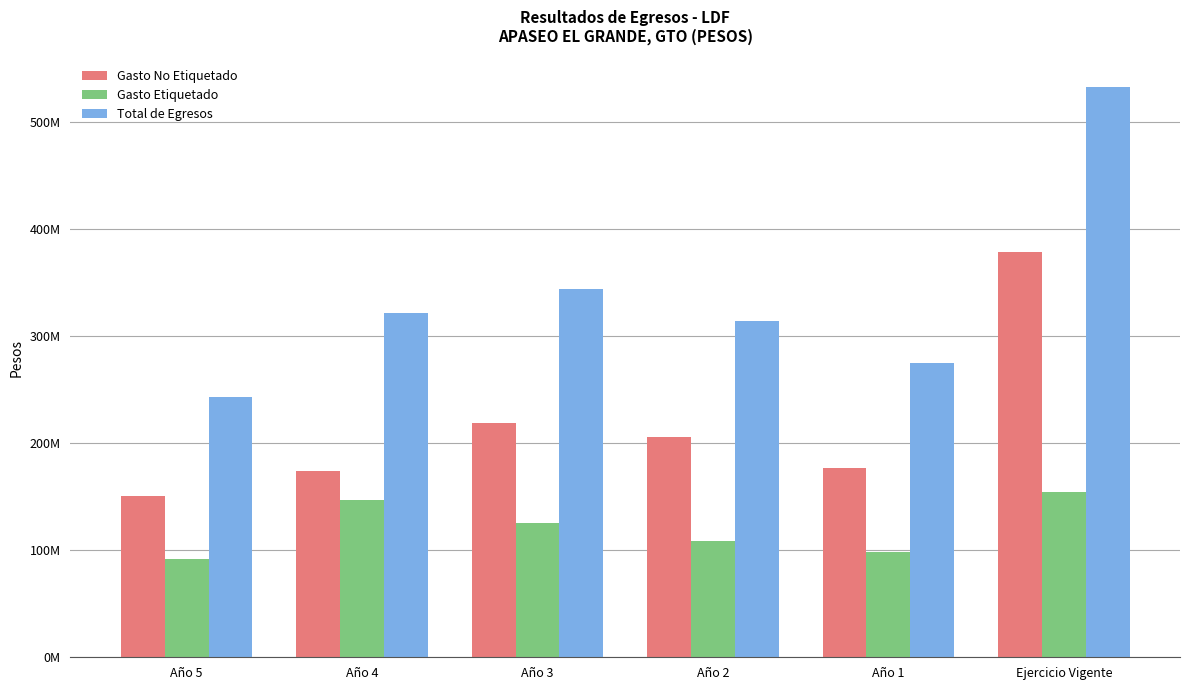

Are the bars horizontal?

No